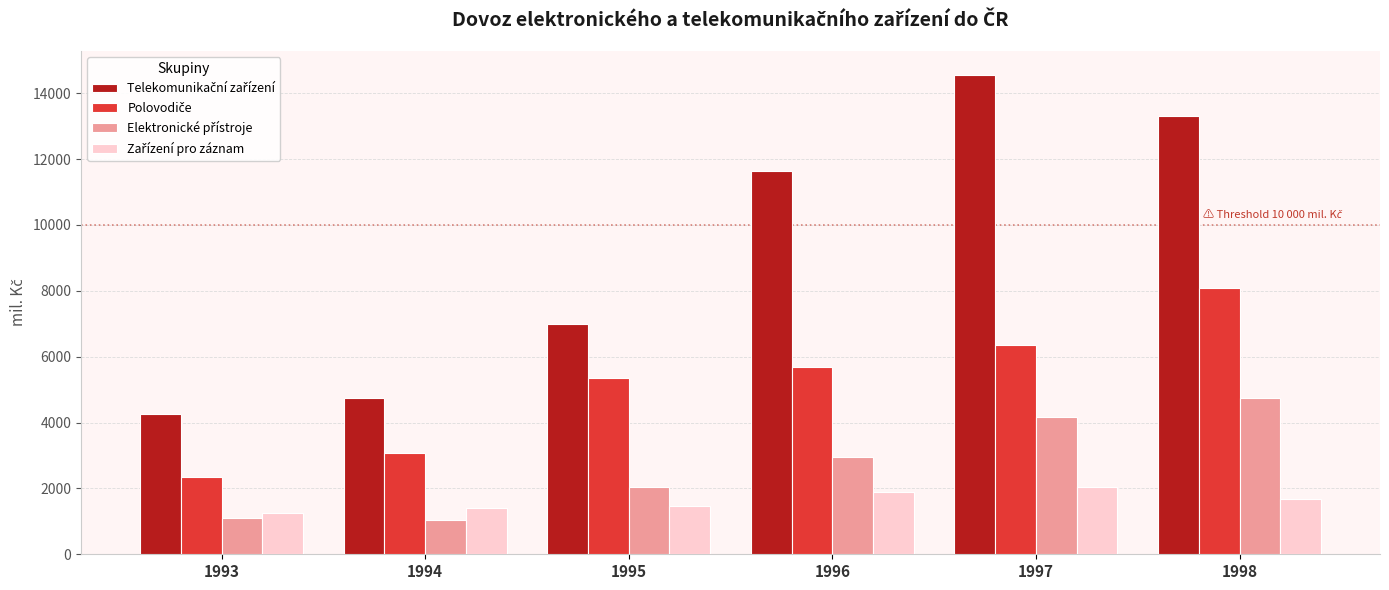

Are the bars grouped side by side (vs. stacked)?

Yes